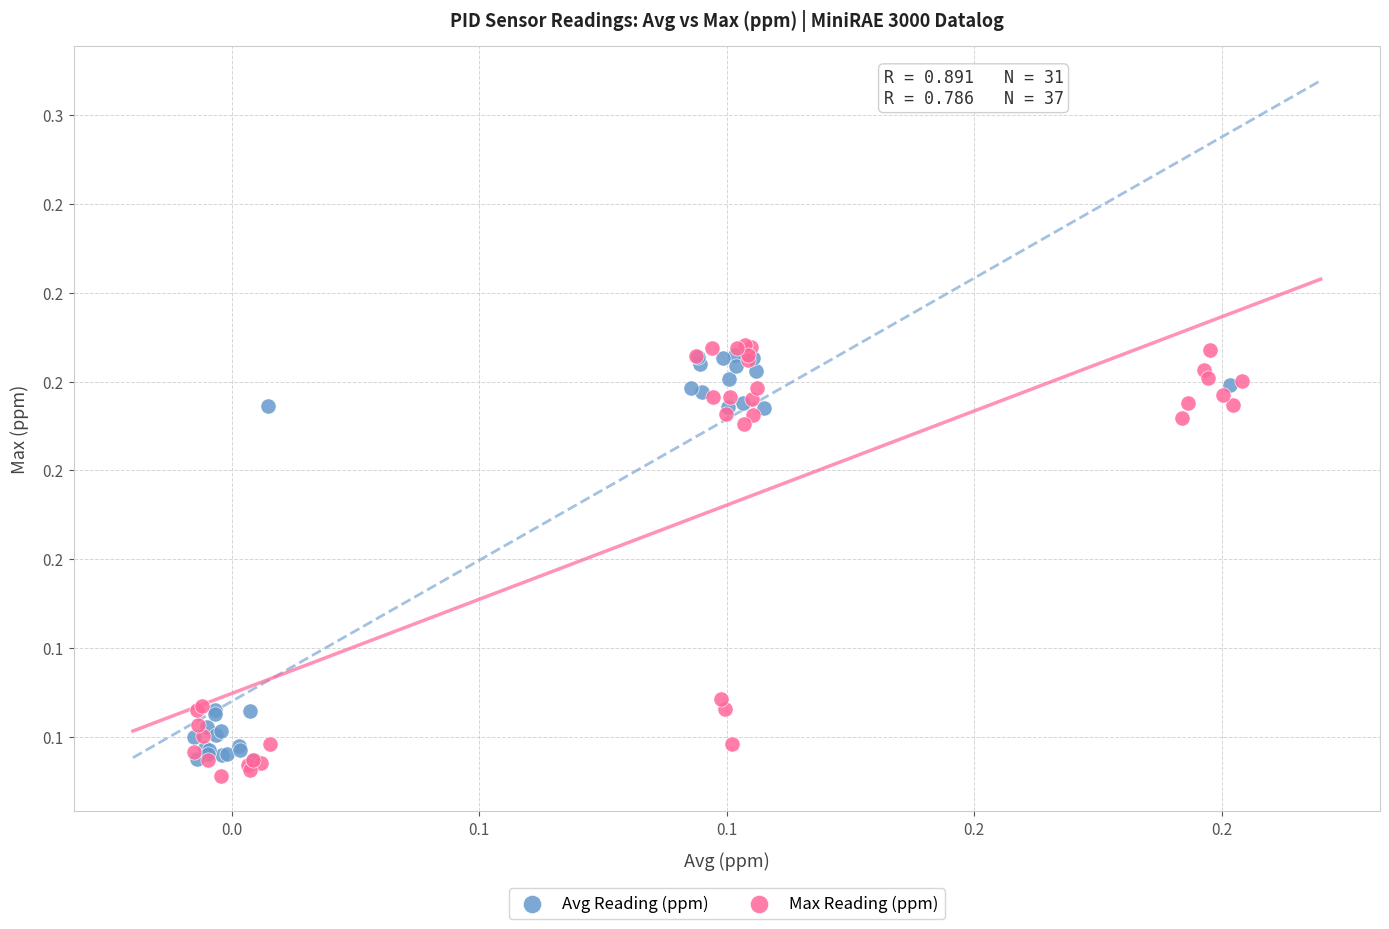

What are all the series names shown in the legend?

Avg Reading (ppm), Max Reading (ppm)